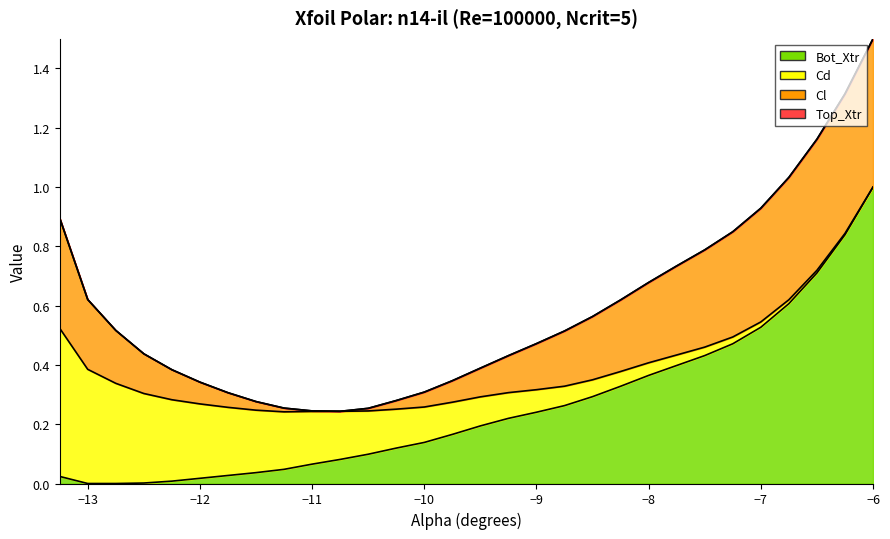

How many times do Bot_Xtr and Cd cross each other?

1